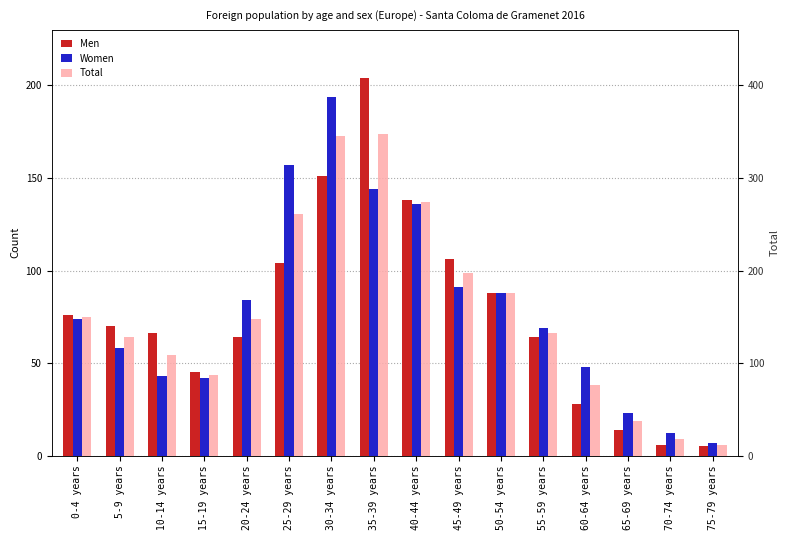

Which category has the highest value in the Men series?

35-39 years